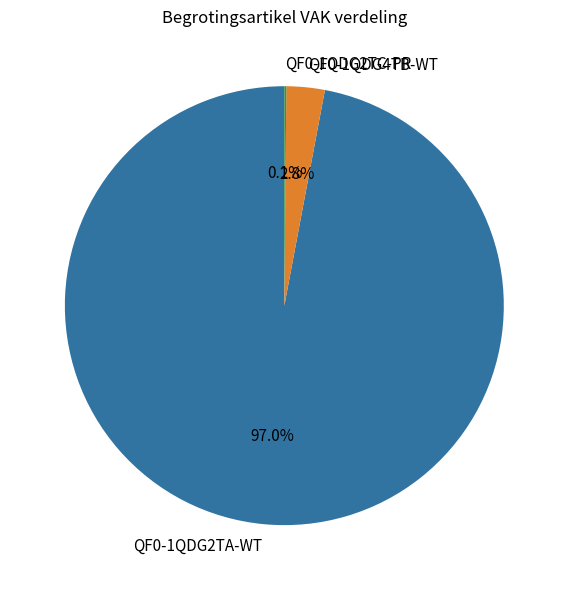

How much of the chart is everything except QF0-1QDG4TB-WT?

97.2%